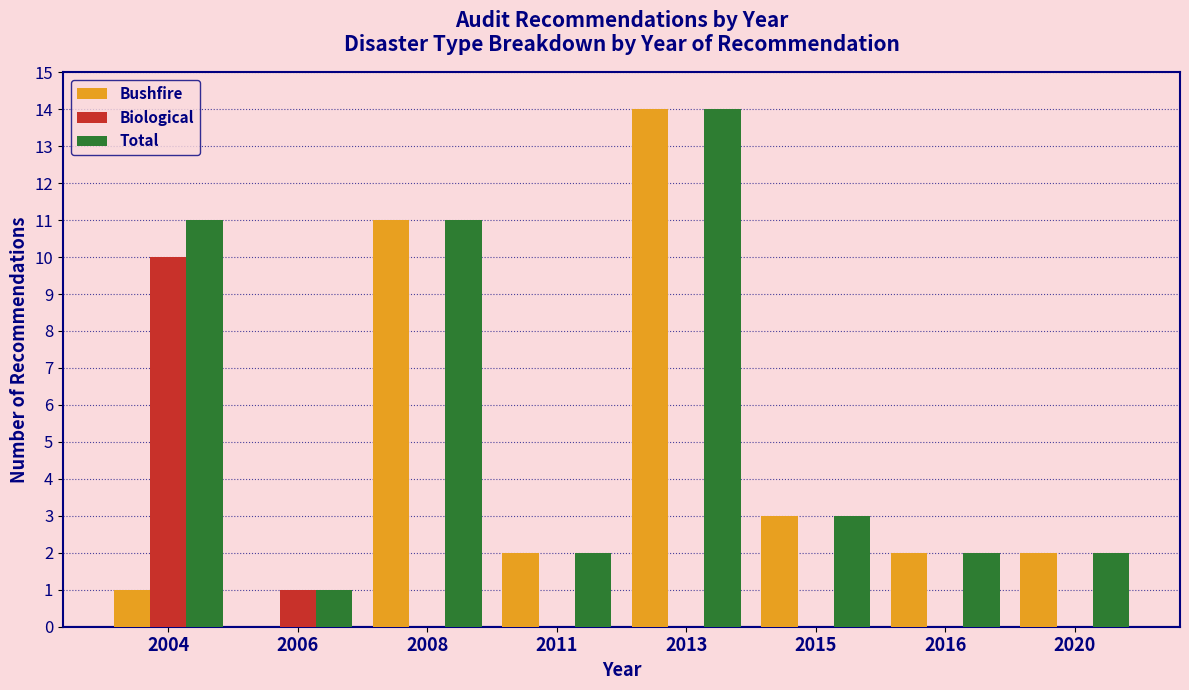

Reading right to left, transcribe all the data shown in this chart.

Bushfire: 2020=2	2016=2	2015=3	2013=14	2011=2	2008=11	2006=0	2004=1
Biological: 2020=0	2016=0	2015=0	2013=0	2011=0	2008=0	2006=1	2004=10
Total: 2020=2	2016=2	2015=3	2013=14	2011=2	2008=11	2006=1	2004=11